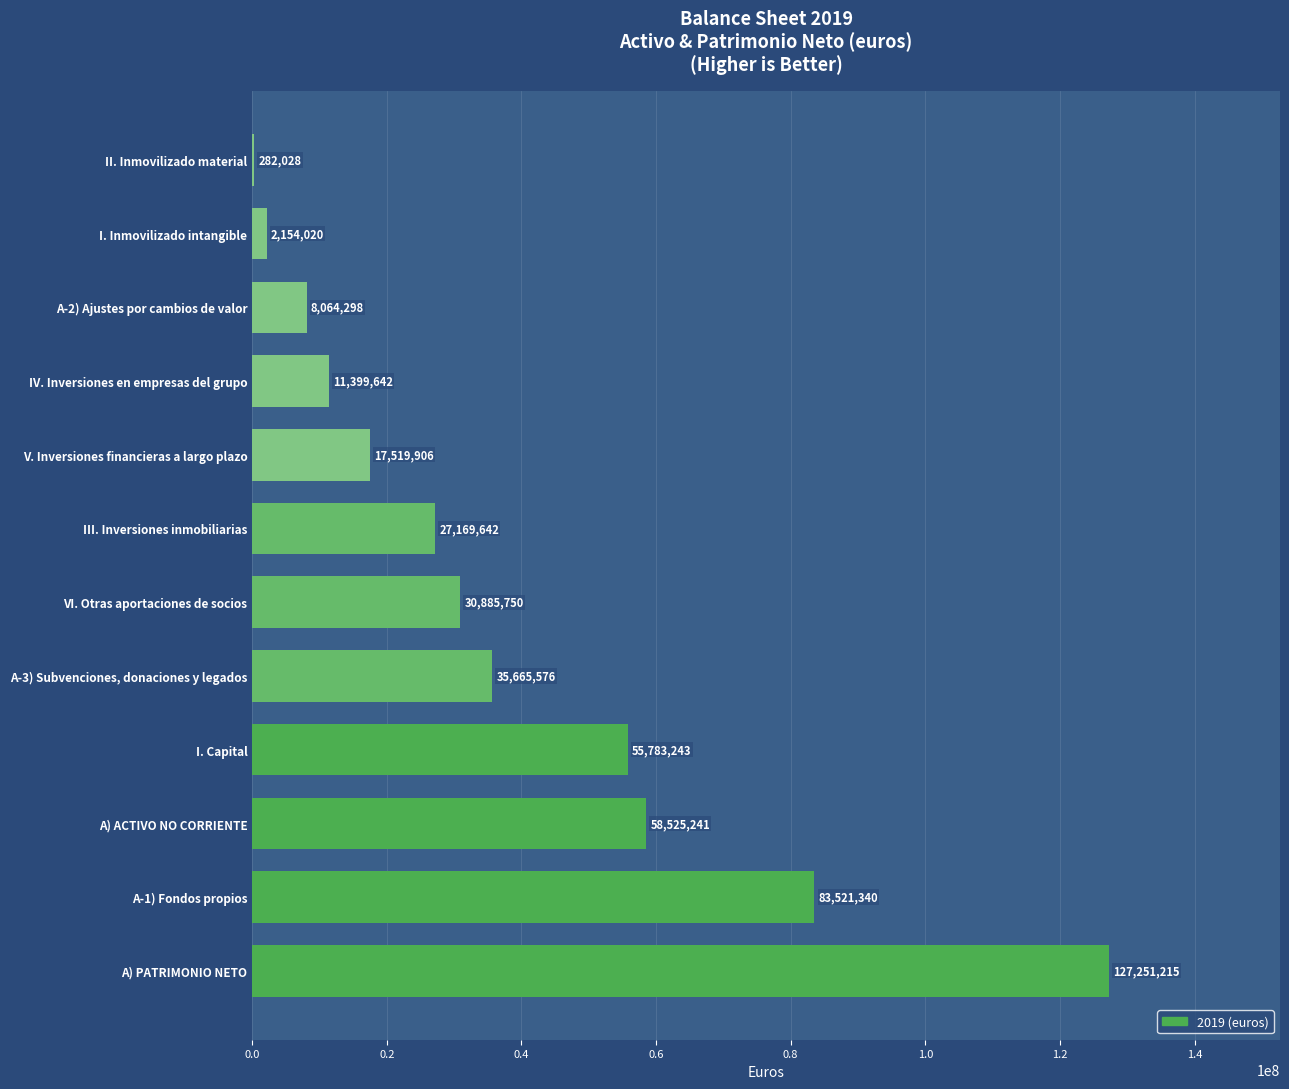

Is it true that the value at I. Capital is 55783243.8?

True